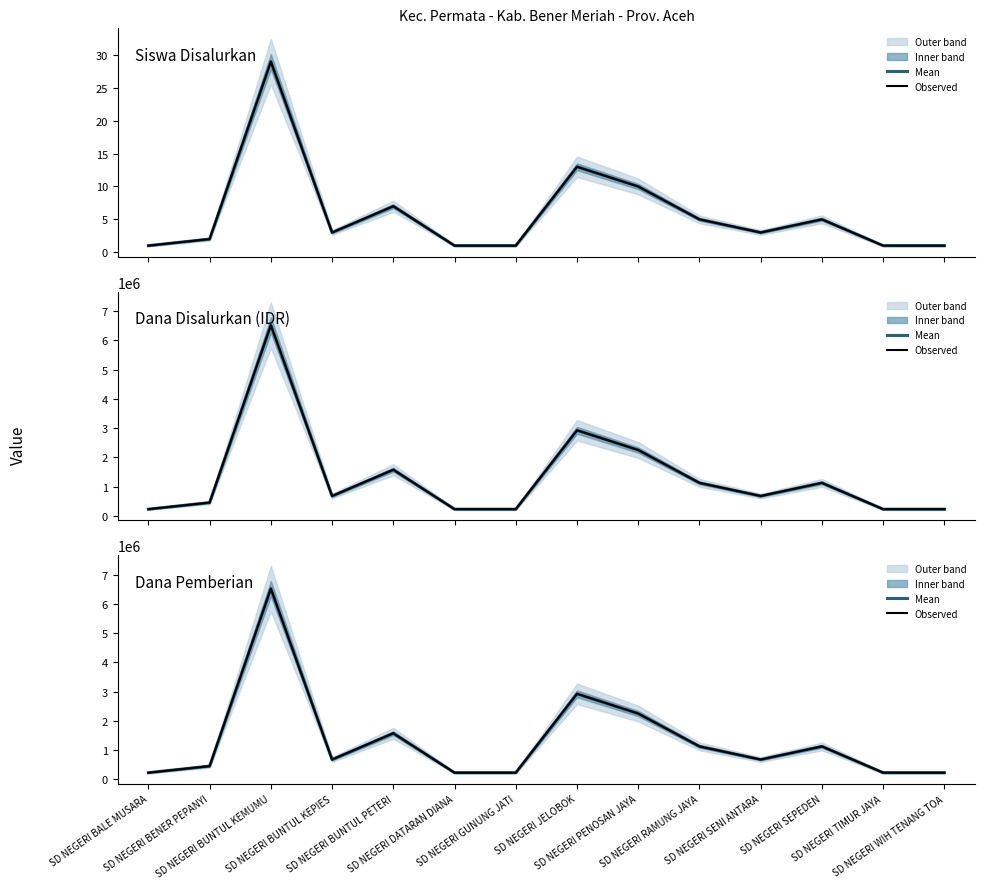

True or false: Observed has a value of 675000 at SD NEGERI BUNTUL KEPIES.

True